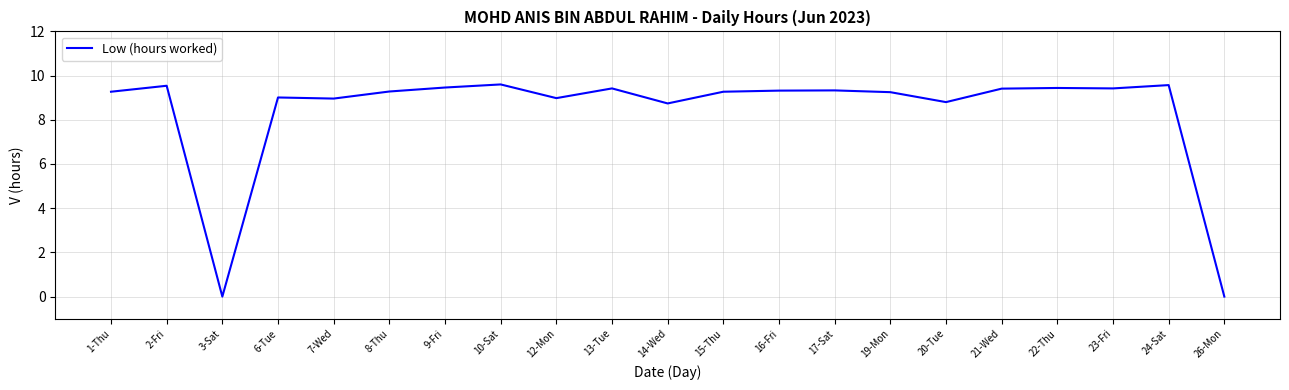

At which category does the data reach its first local valley?

3-Sat